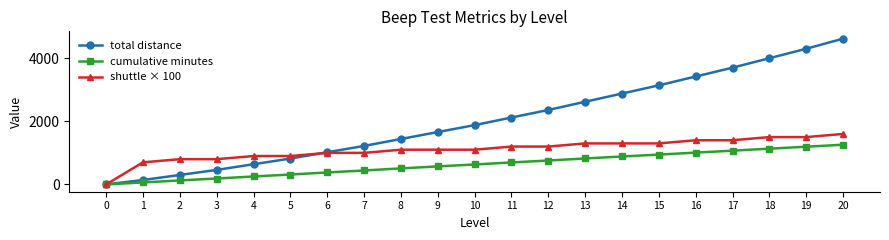

The value of total distance at 16 is 3420.0. True or false?

True